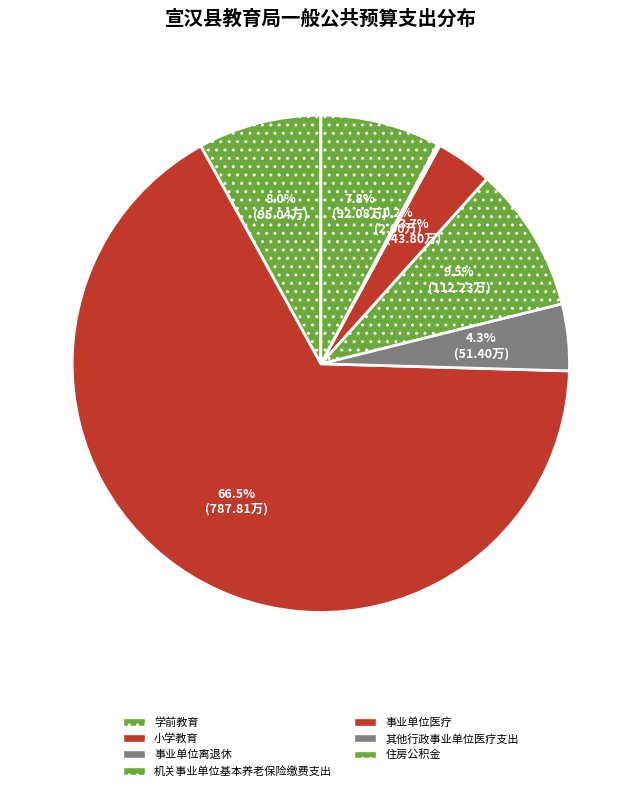

Do 小学教育 and 机关事业单位基本养老保险缴费支出 together represent more than half of the pie?

Yes